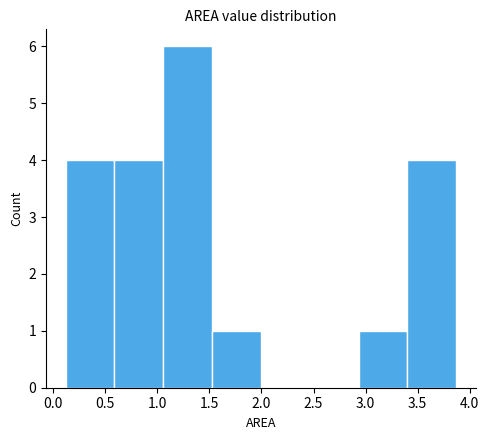

Over which range of the x-axis is the bar tallest?

1.05 to 1.55